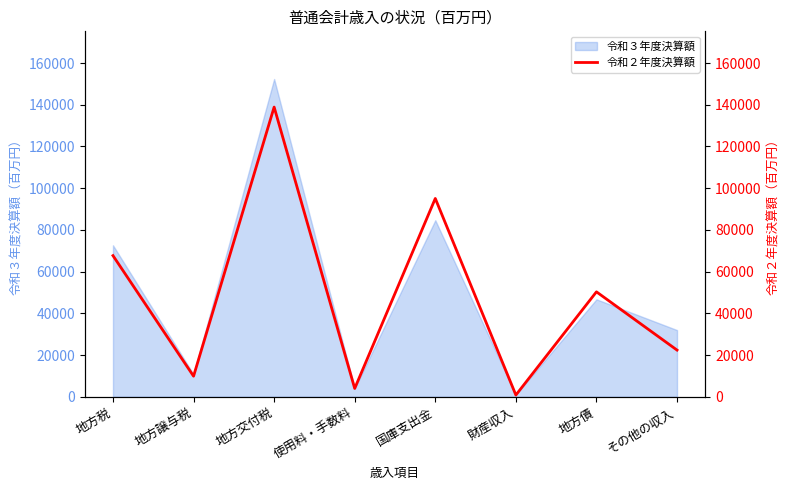

At which label is the value closest to 69855?

地方税